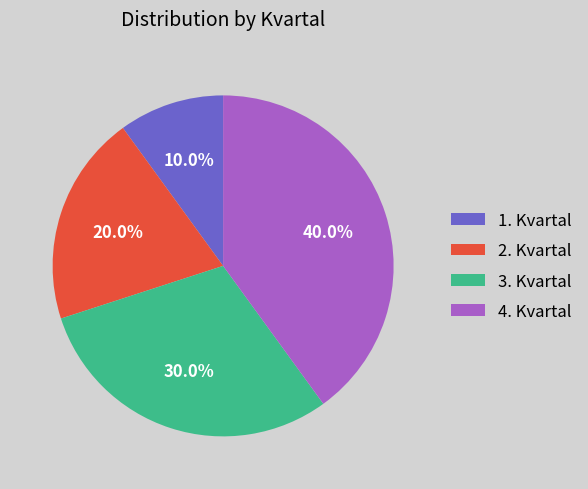

Is 3. Kvartal the majority of the pie?

No